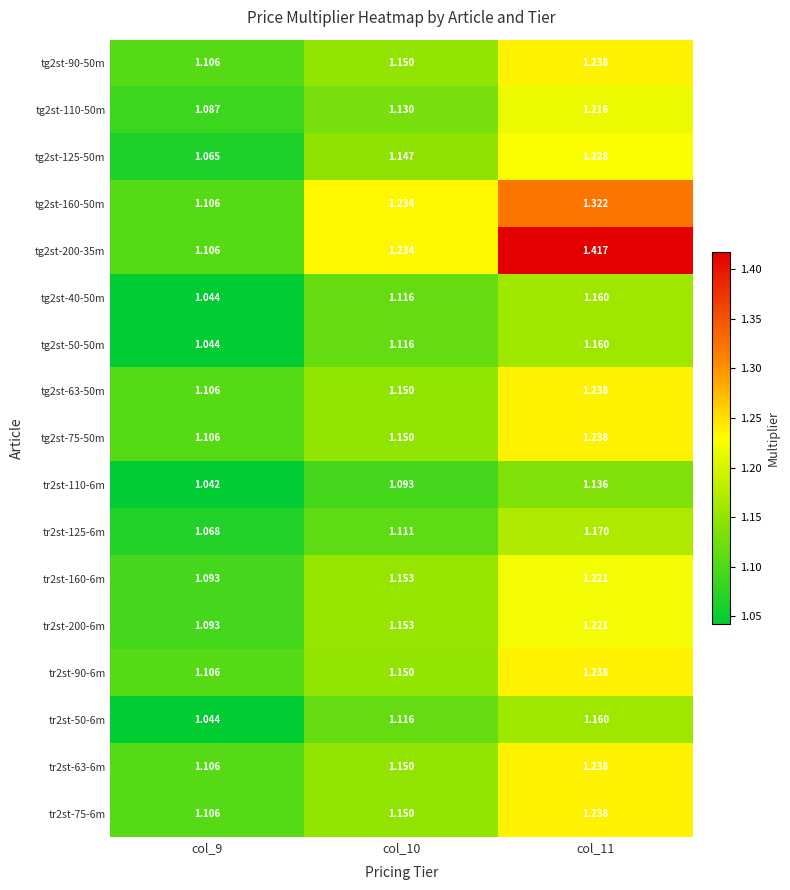

Is the value of tr2st-125-6m at col_9 greater than the value of tr2st-75-6m at col_11?

No